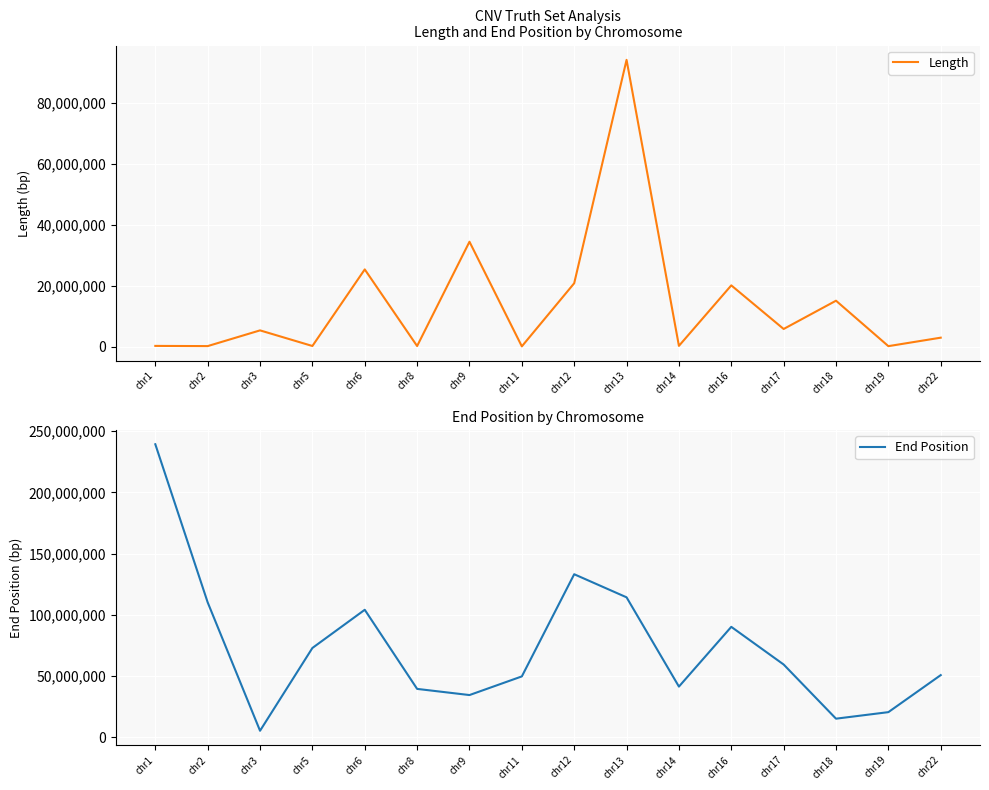

Is the value of End Position at chr11 greater than the value of Length at chr8?

Yes